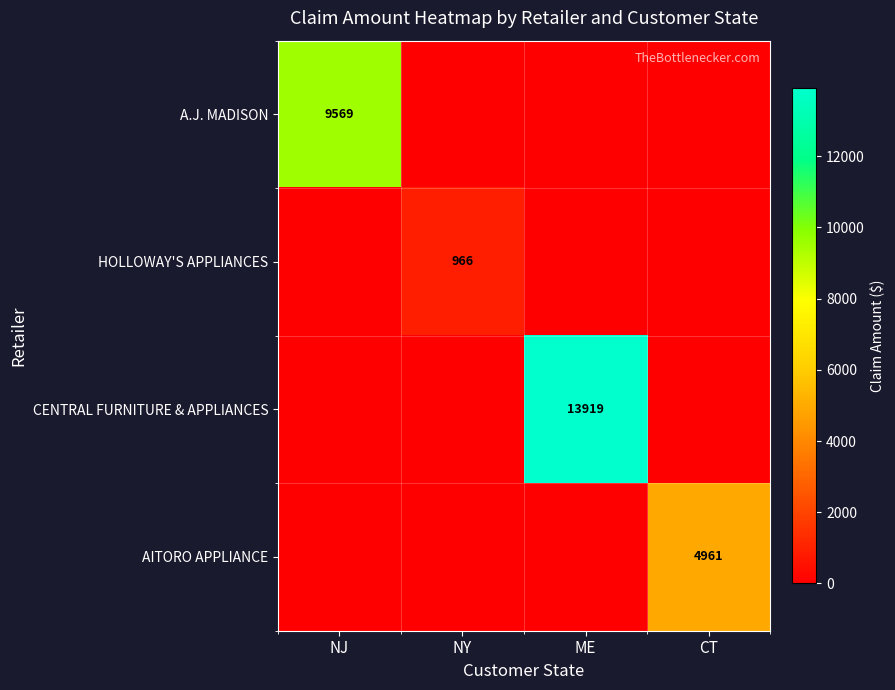

Is the value of HOLLOWAY'S APPLIANCES at NY greater than the value of CENTRAL FURNITURE & APPLIANCES at ME?

No